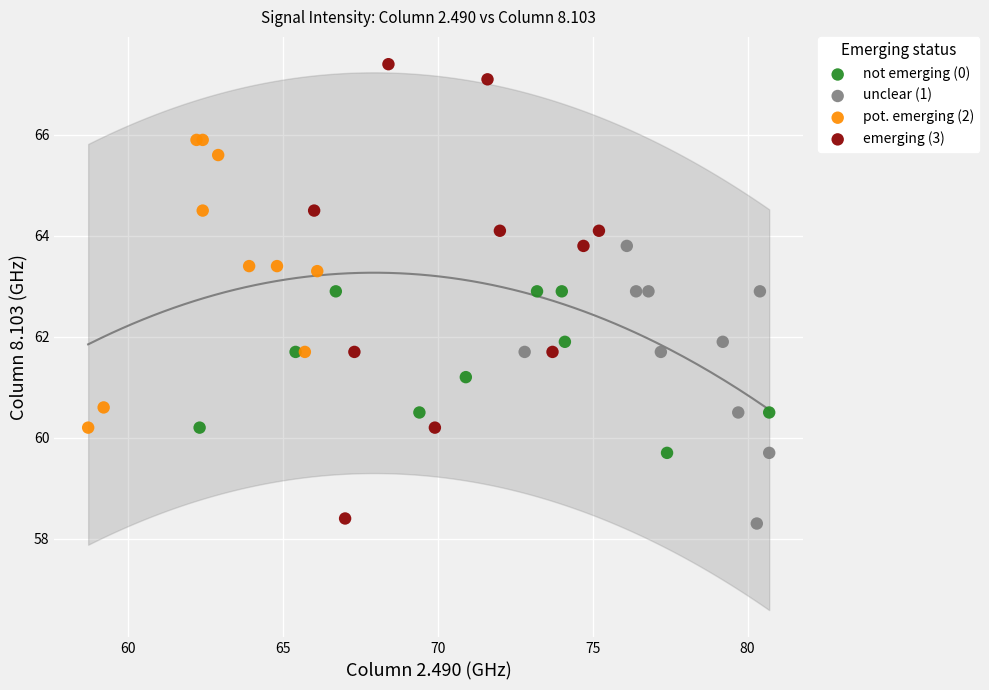

Which series contains the highest Y value?

emerging (3)